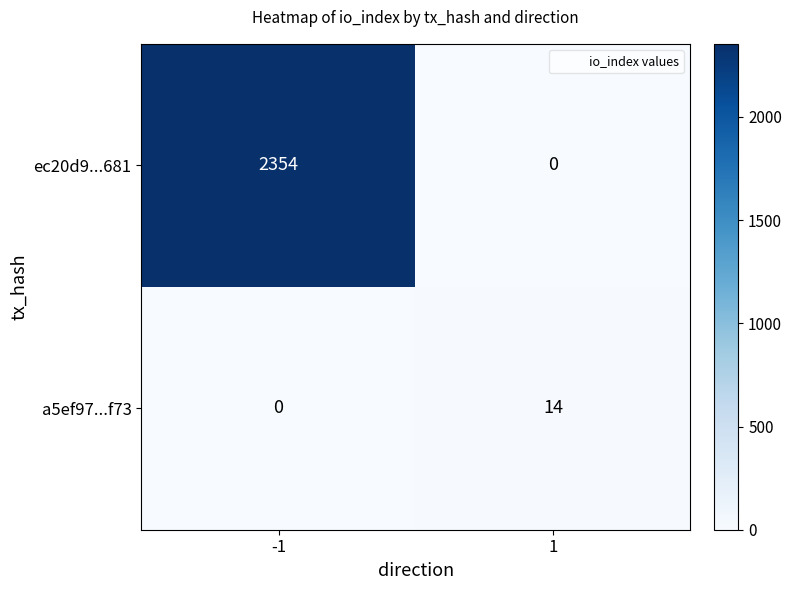

What is the sum of all a5ef97...f73 values?

14